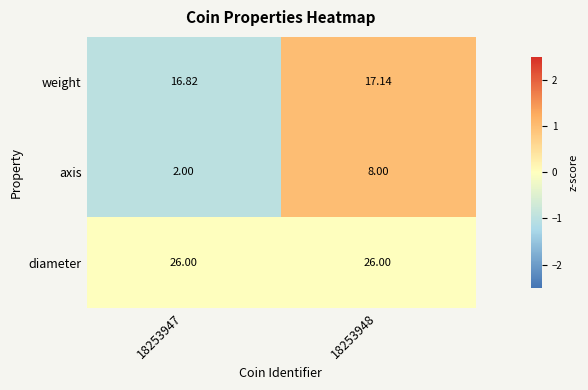

Which series has the widest spread of values?

axis